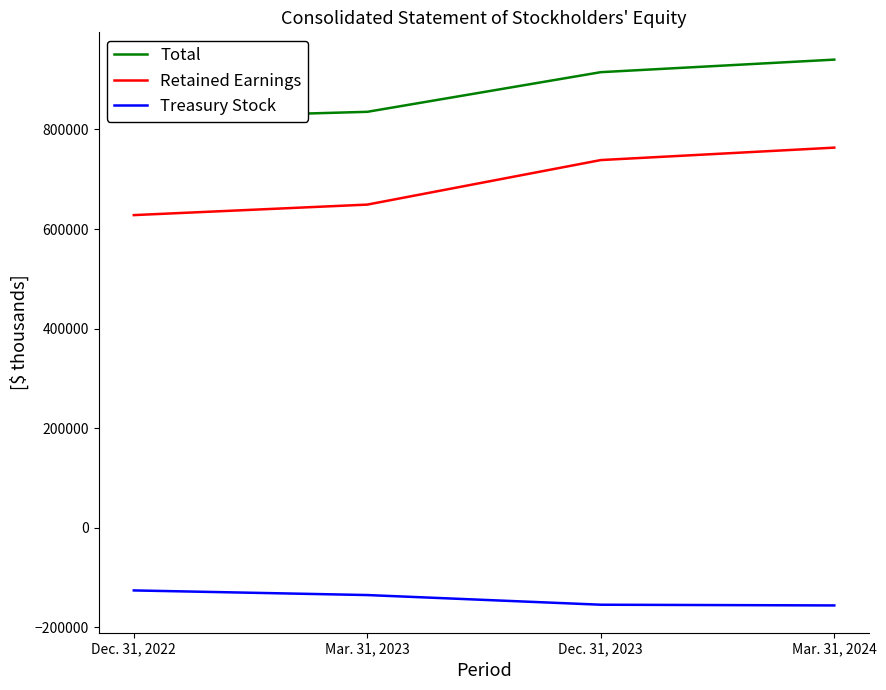

What is the difference between the maximum and second lowest values in the Total series?

104798